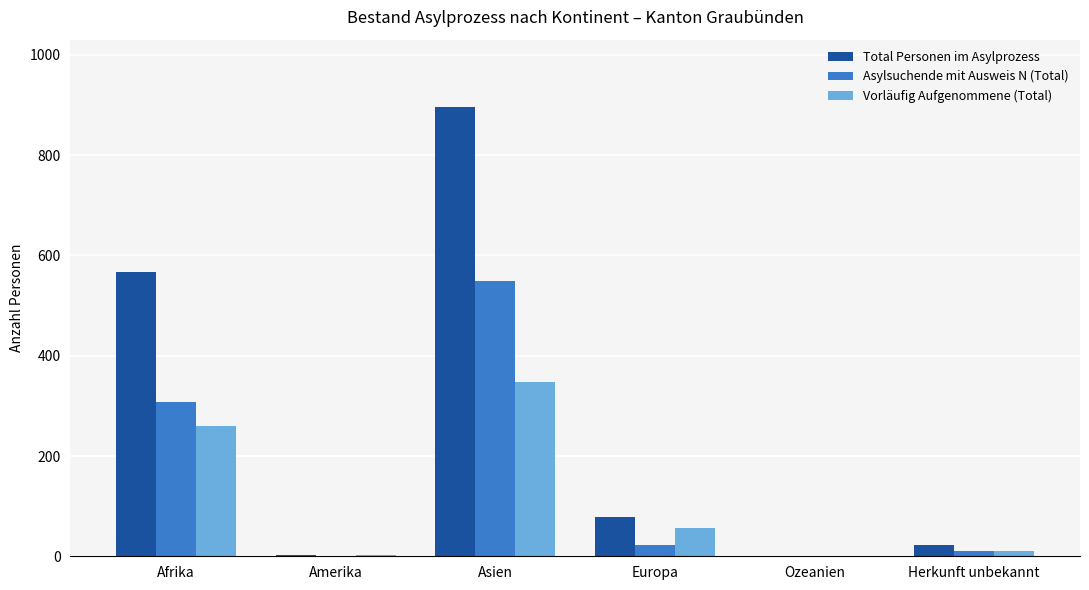

Where does the Vorläufig Aufgenommene (Total) series first go above 57?

Afrika